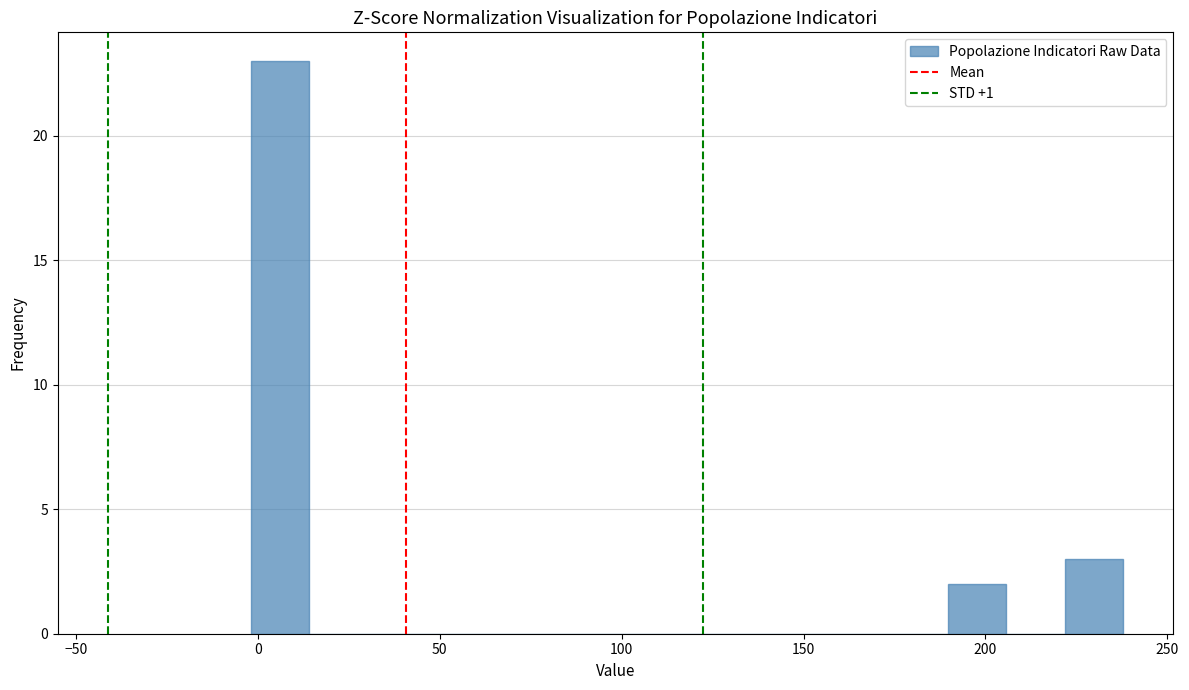

Around what value on the x-axis is the tallest bar? Give the approximate position of its centre, as read against the axis.

5